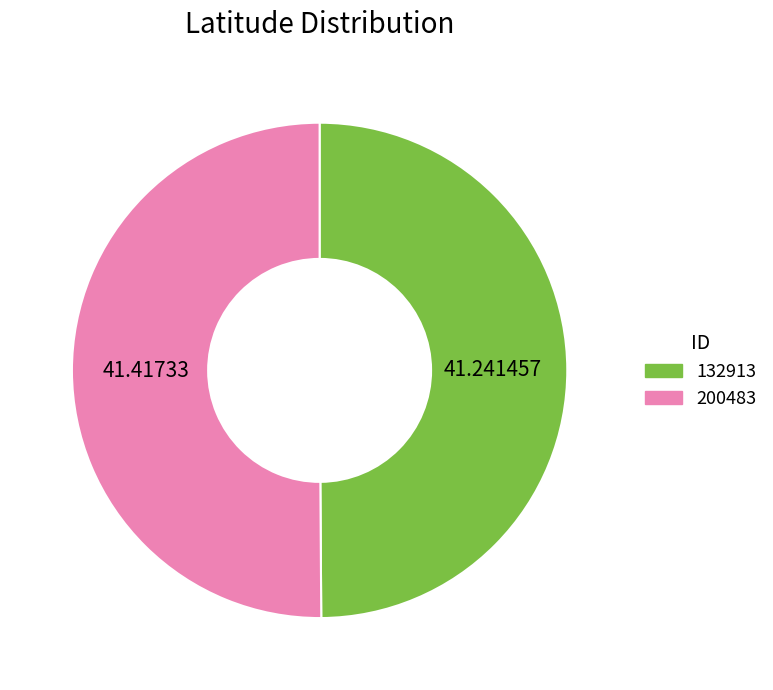

The 132913 slice represents 50% of the pie. True or false?

True